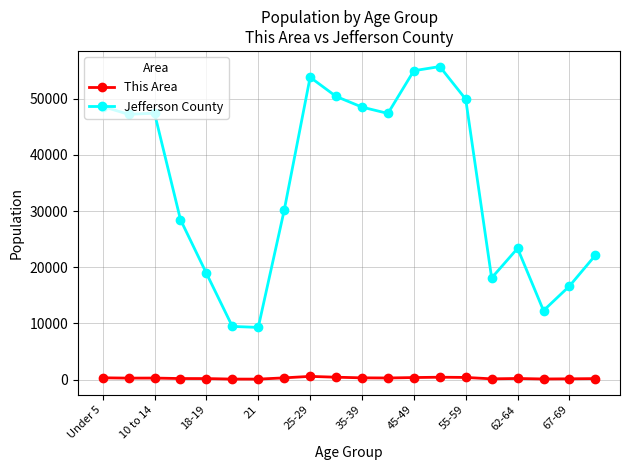

Which series has the largest range (max minus min)?

Jefferson County